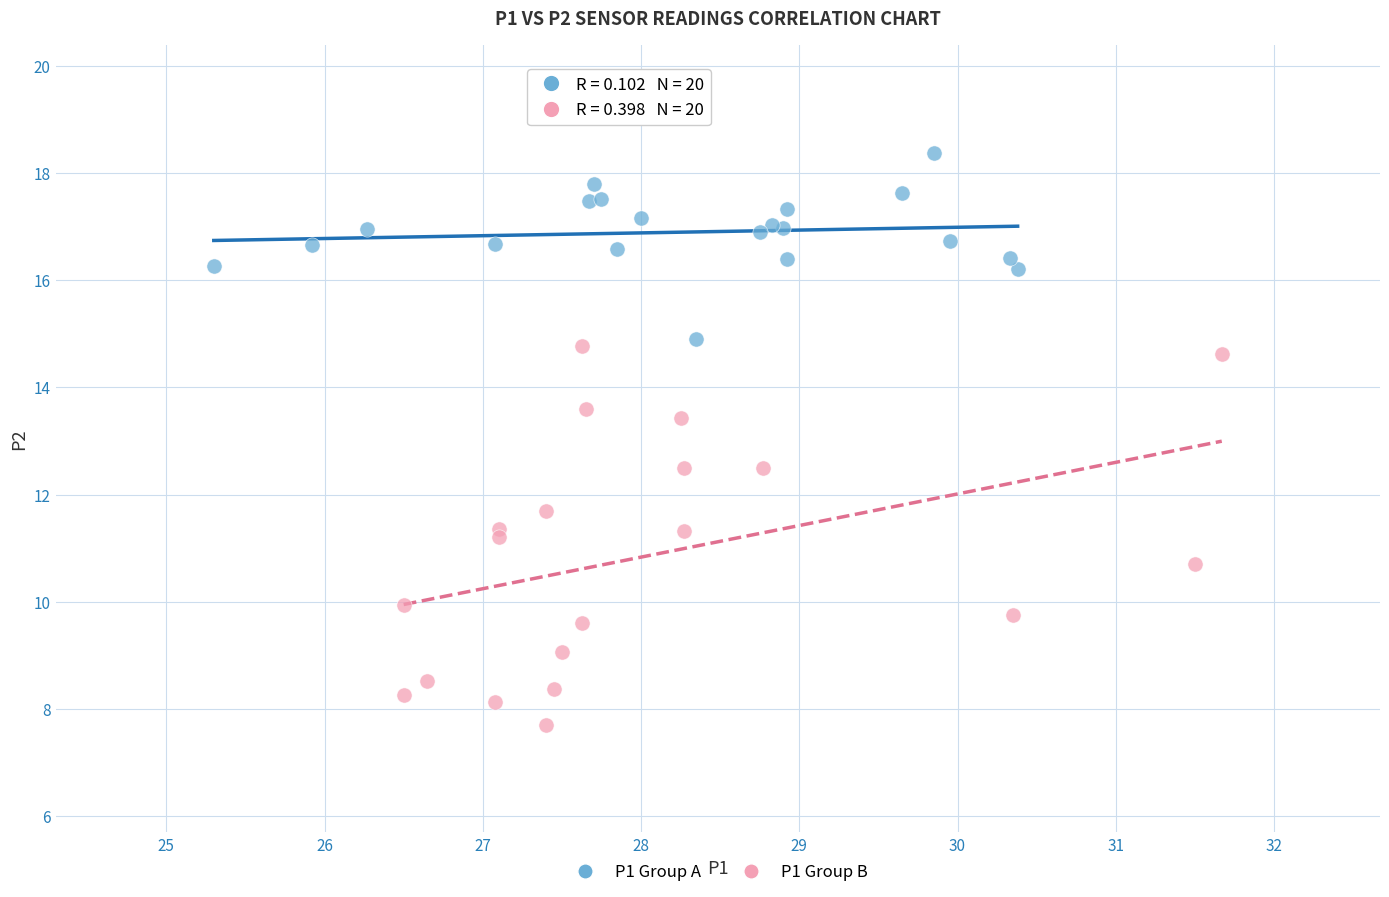

Which series has the widest spread of Y values?

P1 Group B